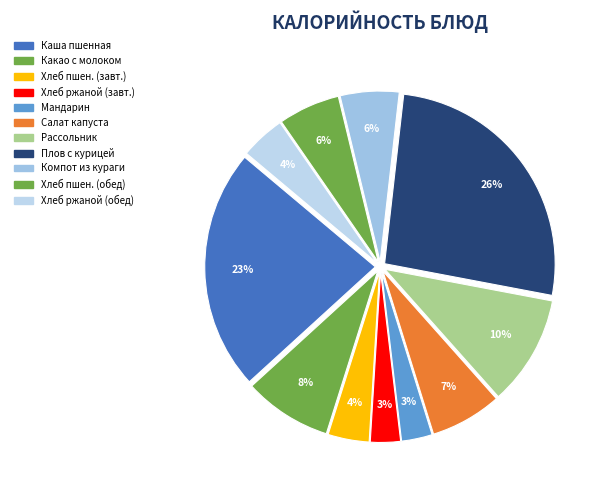

Count the number of slices in the pie.

11